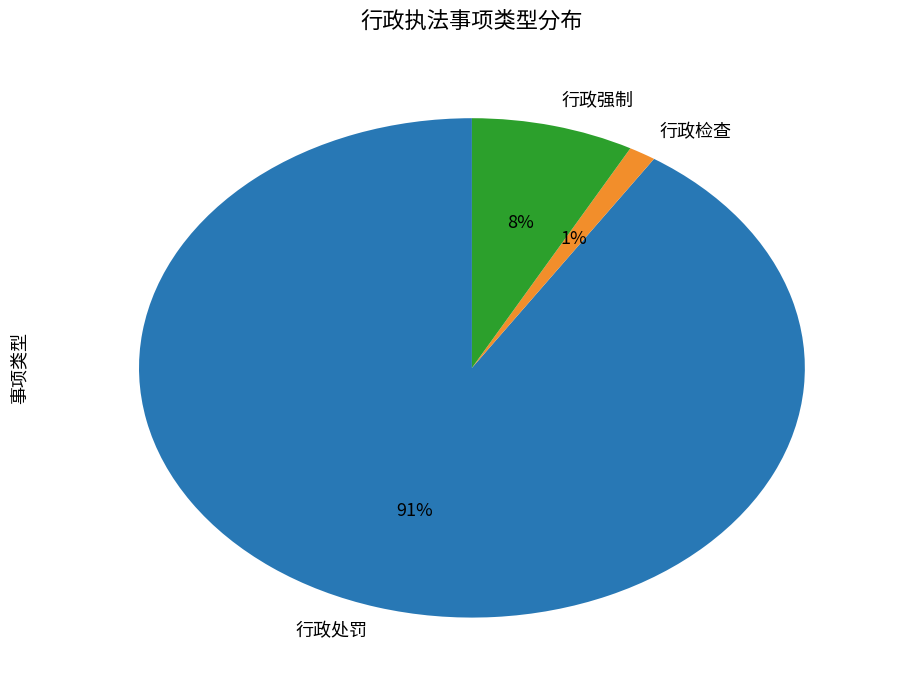

Which category accounts for the majority?

行政处罚